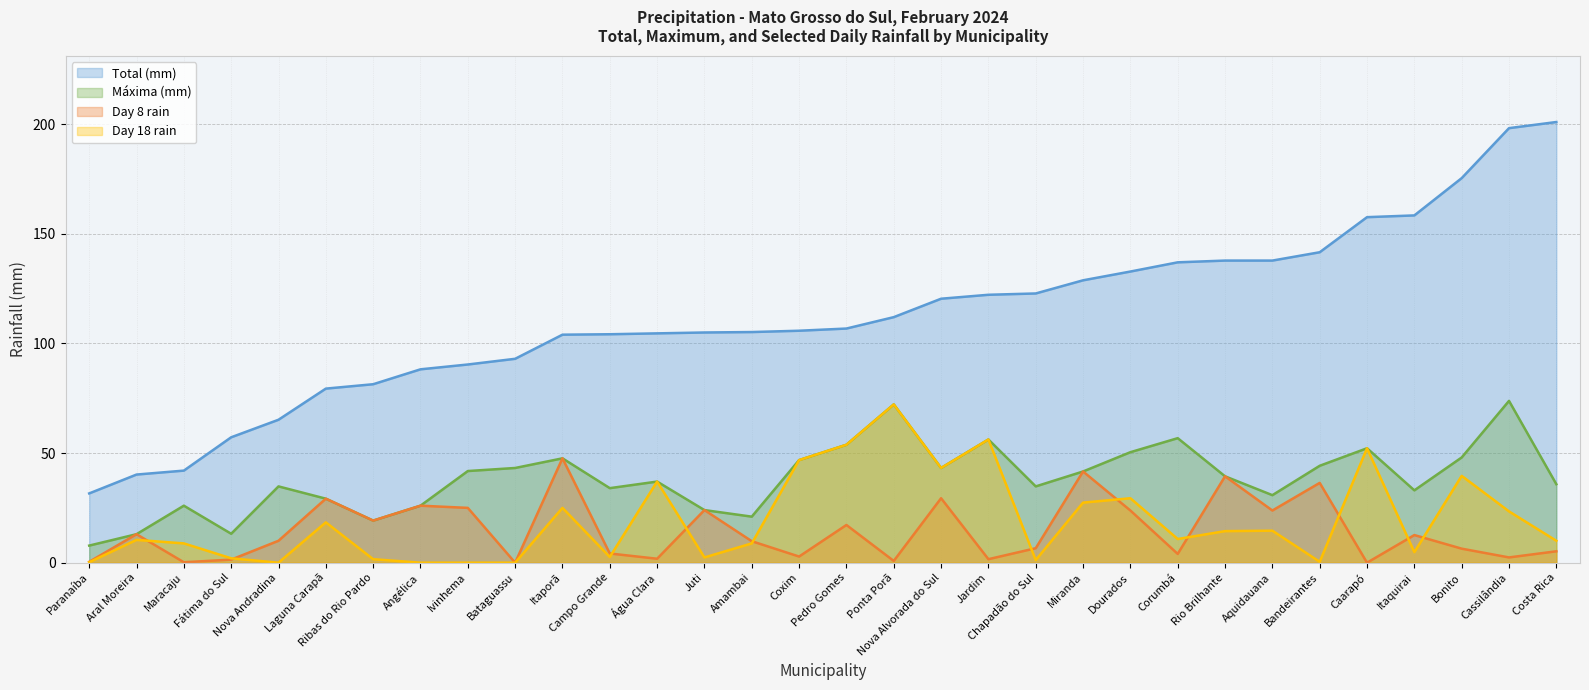

What position from the left is Costa Rica?

32